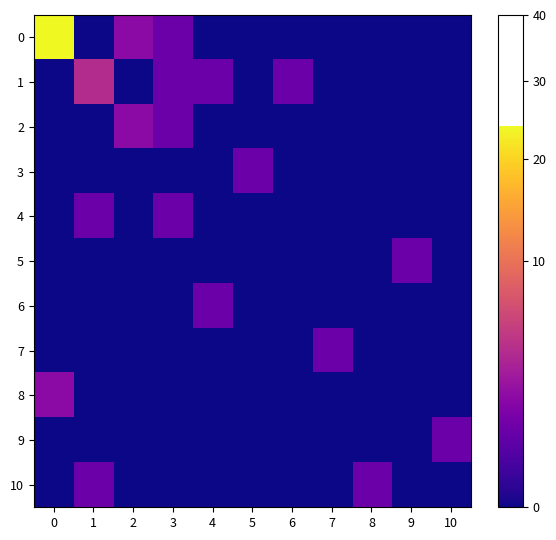

Rank the series at 6 from highest to lowest value.

1, 0, 2, 3, 4, 5, 6, 7, 8, 9, 10